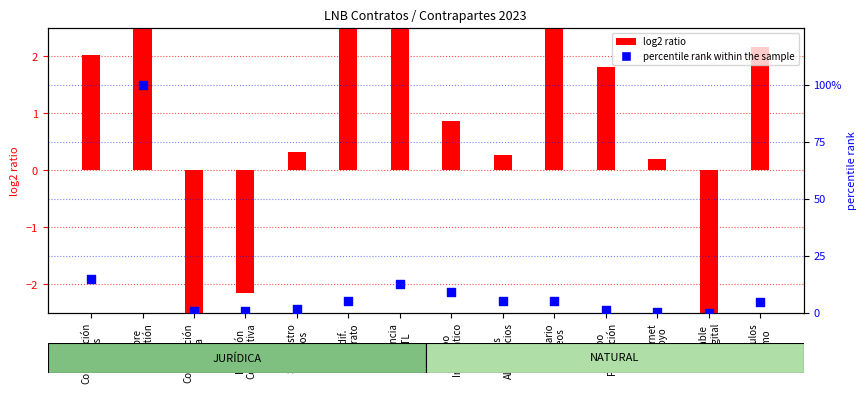

Which series reaches the maximum Y coordinate?

percentile rank within the sample